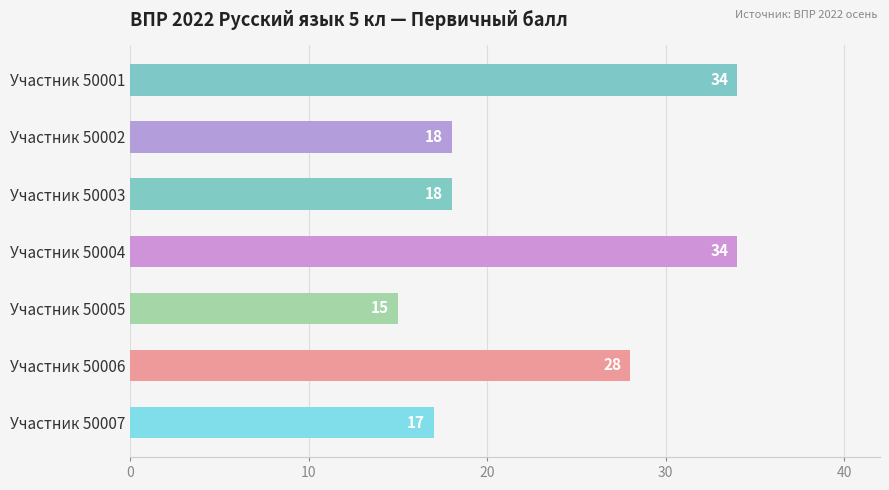

True or false: the data shows 18 at Участник 50003.

True